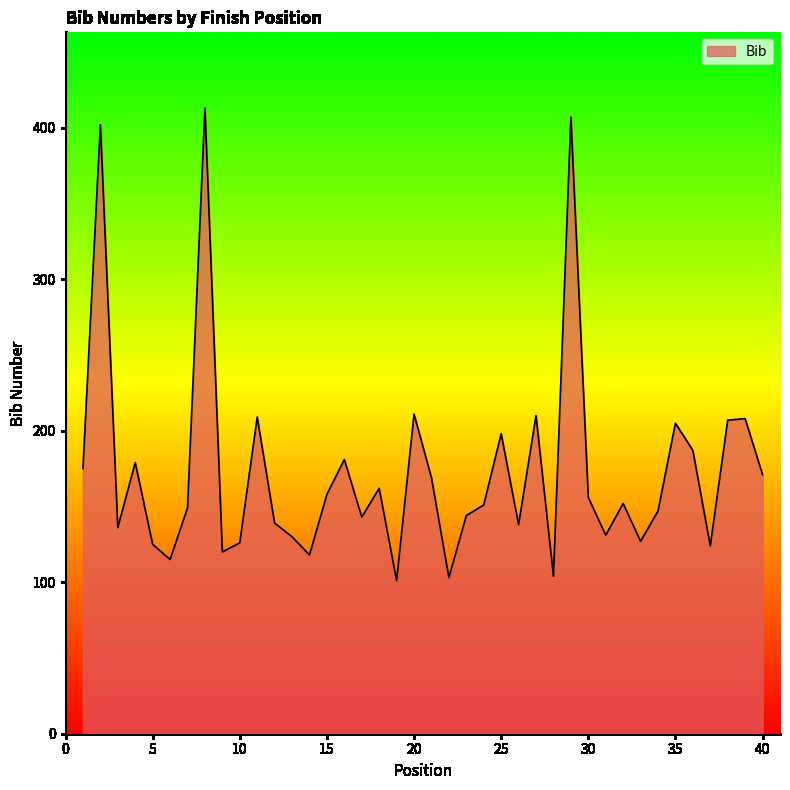

What is the minimum value shown in the chart?

101